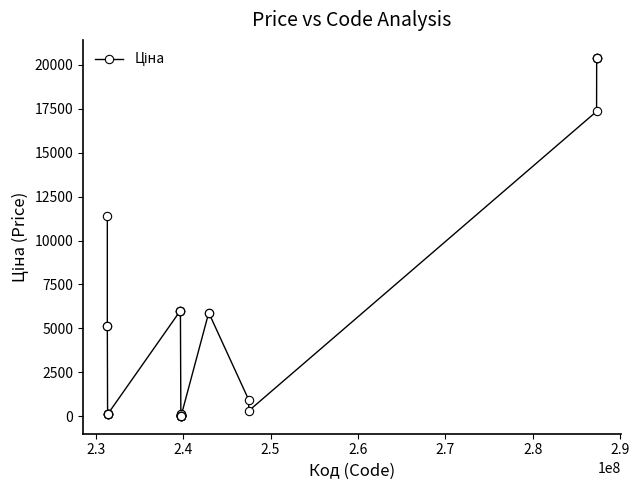

What is the average value?

4412.4